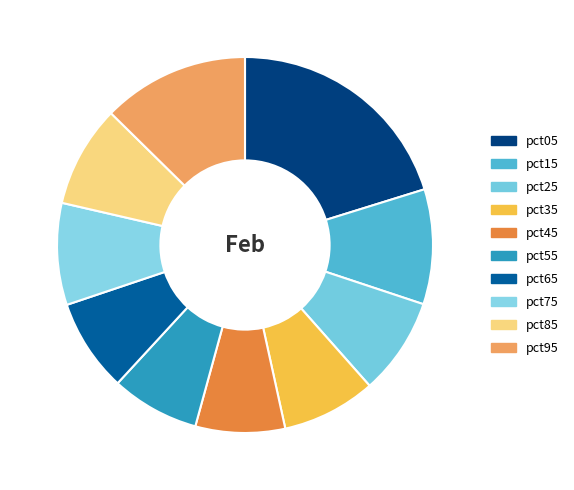

Count the number of slices in the pie.

10